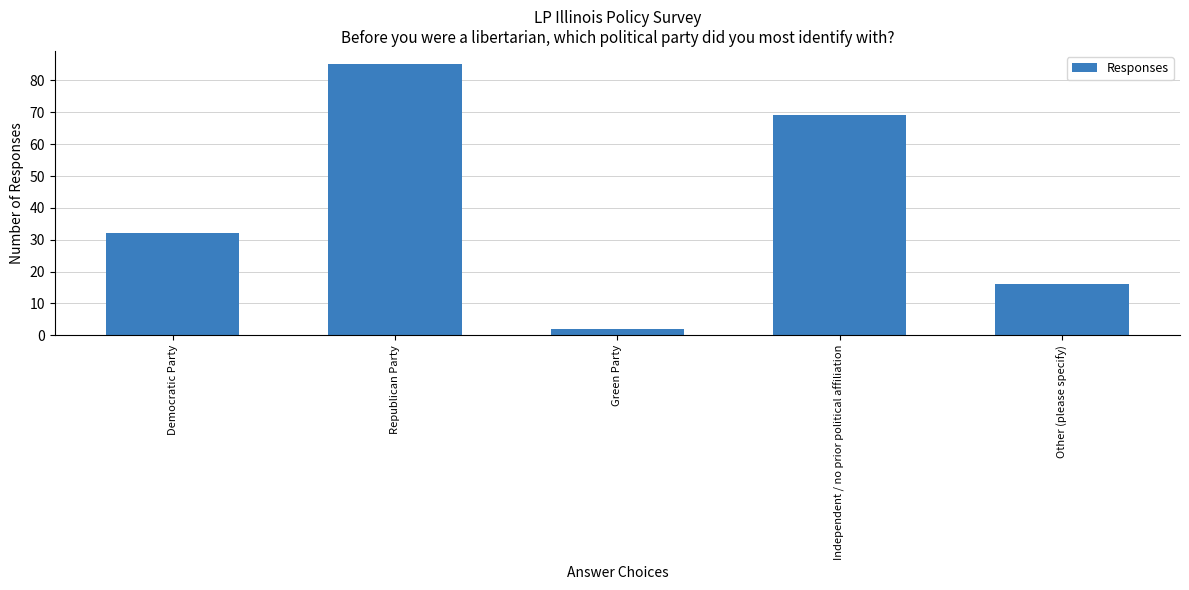

Reading left to right, list all the values displayed in this chart.

Democratic Party=32	Republican Party=85	Green Party=2	Independent / no prior political affiliation=69	Other (please specify)=16